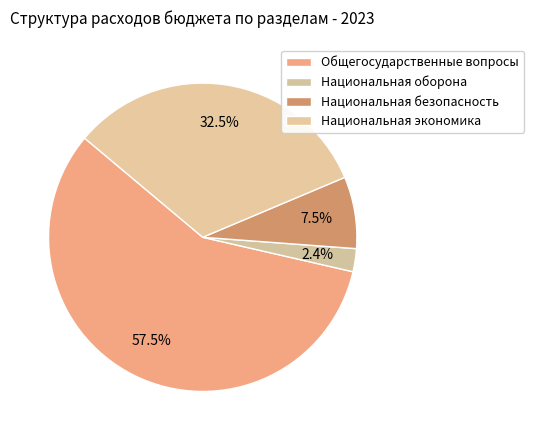

Count the number of slices in the pie.

4